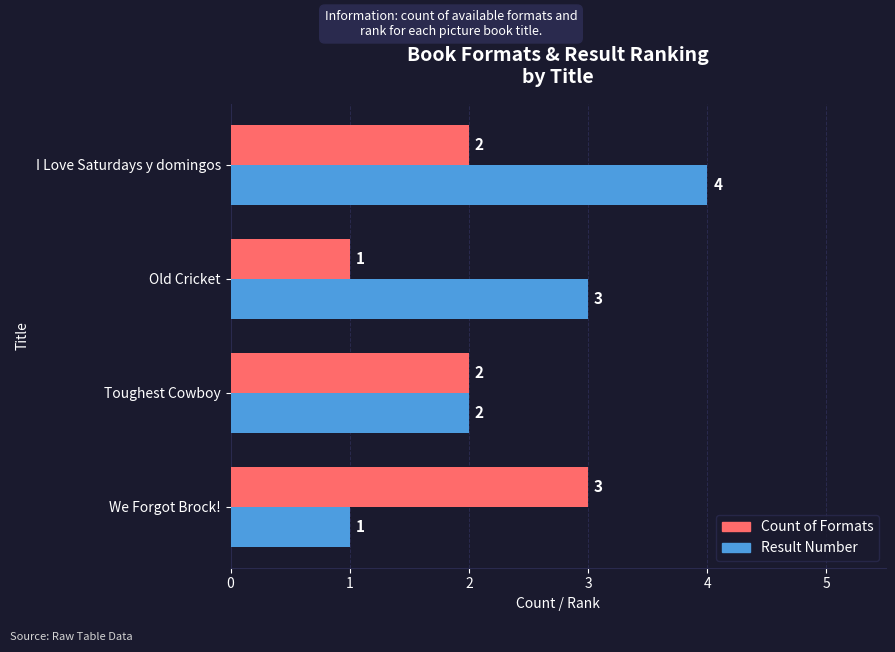

Between We Forgot Brock! and I Love Saturdays y domingos, which series saw the biggest shift?

Result Number